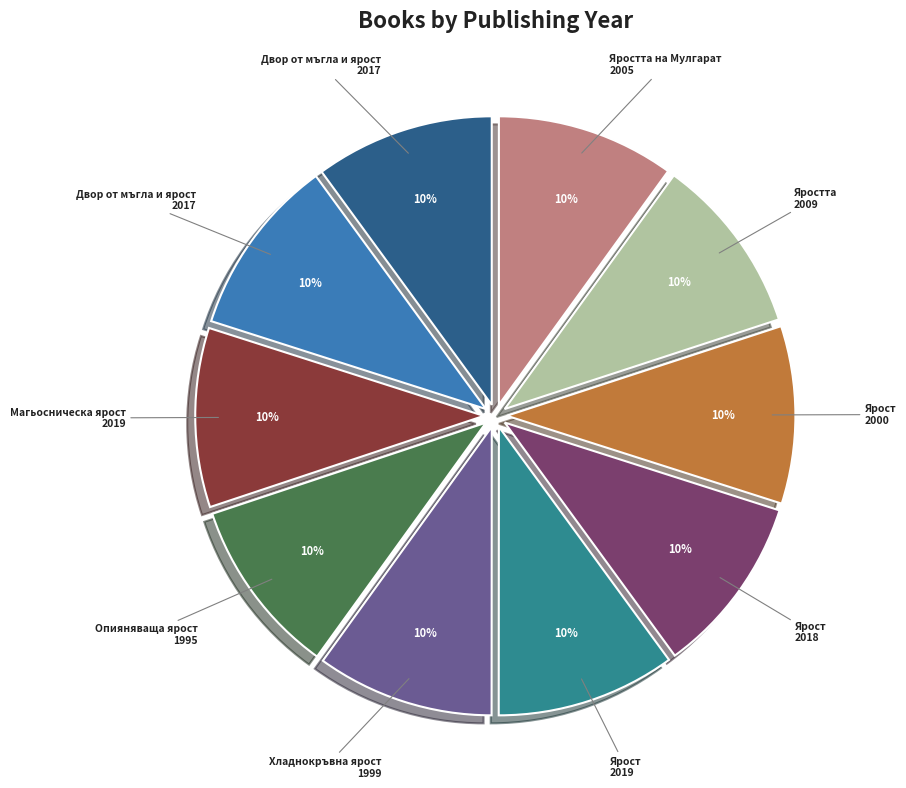

Is there any slice that represents more than half of the pie?

No